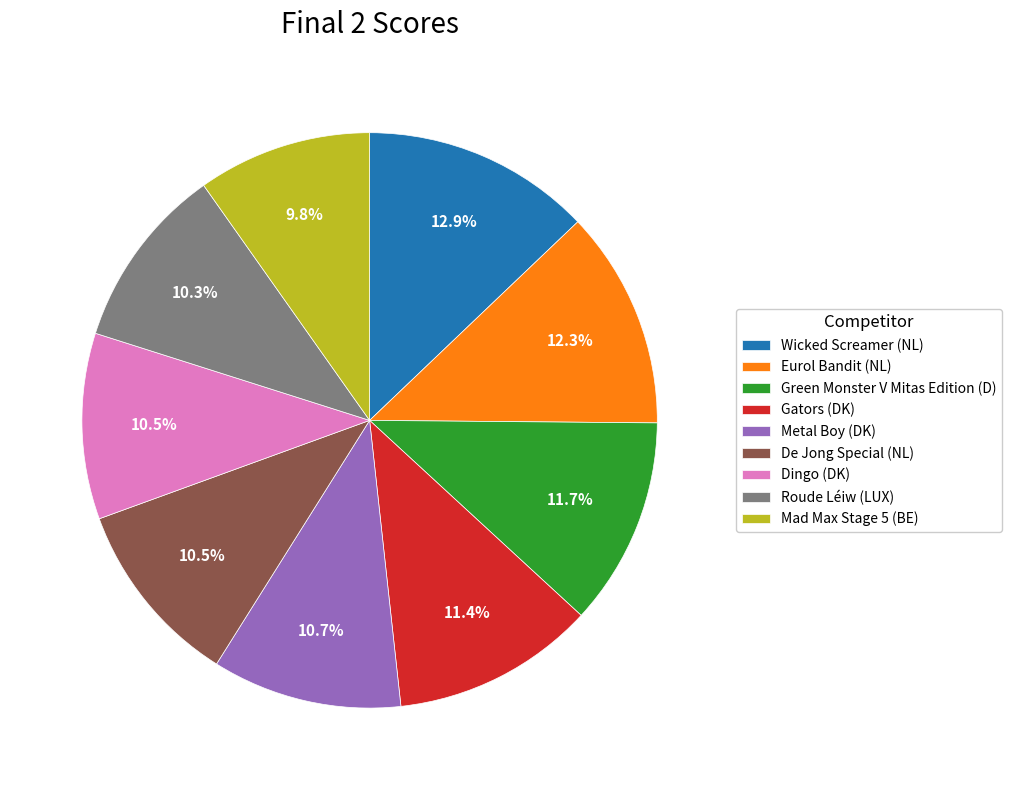

Combined, do Mad Max Stage 5 (BE) and Green Monster V Mitas Edition (D) account for over 50%?

No